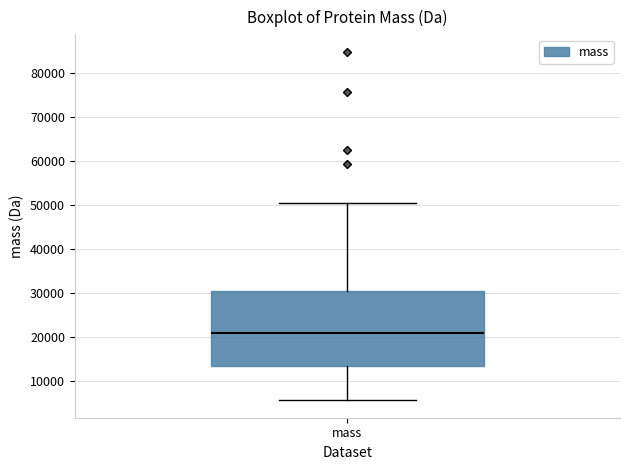

Where does the median line of the box for mass sit on the y-axis? The values are not printed on the chart, so give them approximately, as read against the axis.

21000